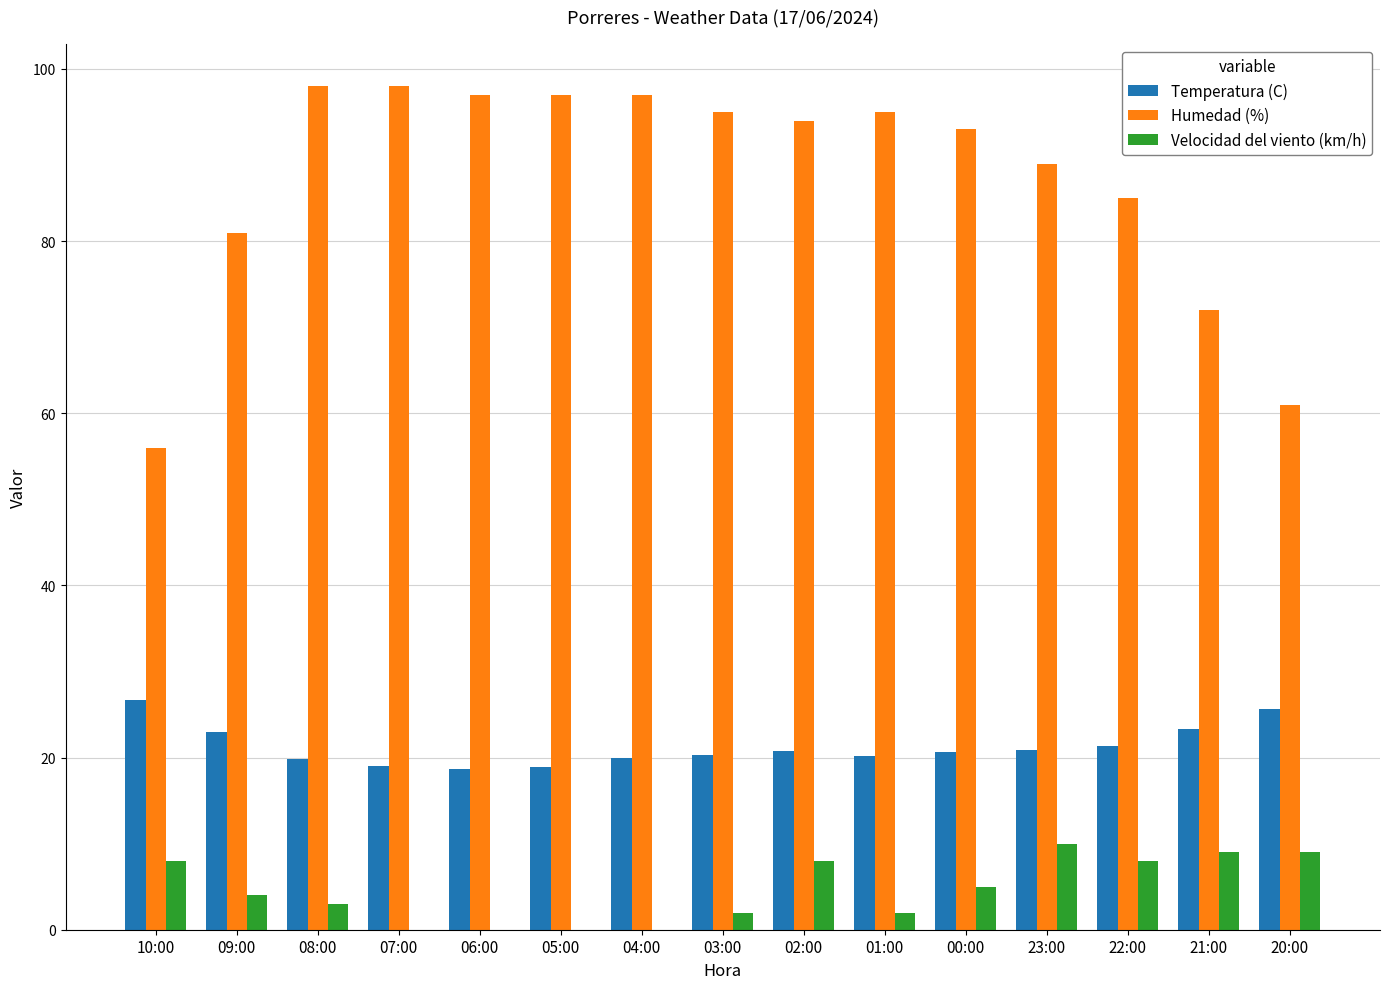

What is the maximum value for Velocidad del viento (km/h)?

10.0